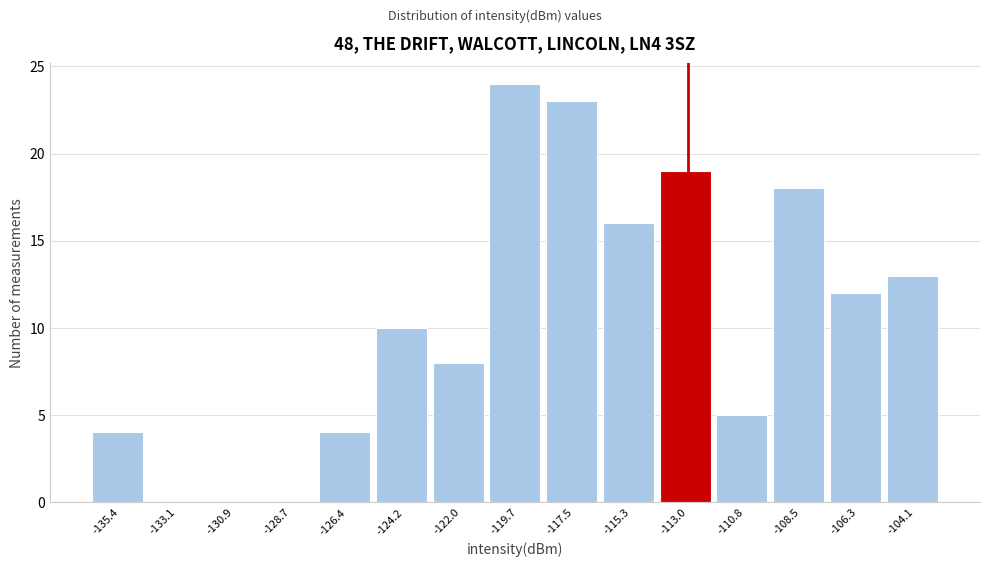

Over which range of the x-axis is the bar tallest?

-121.0 to -118.5